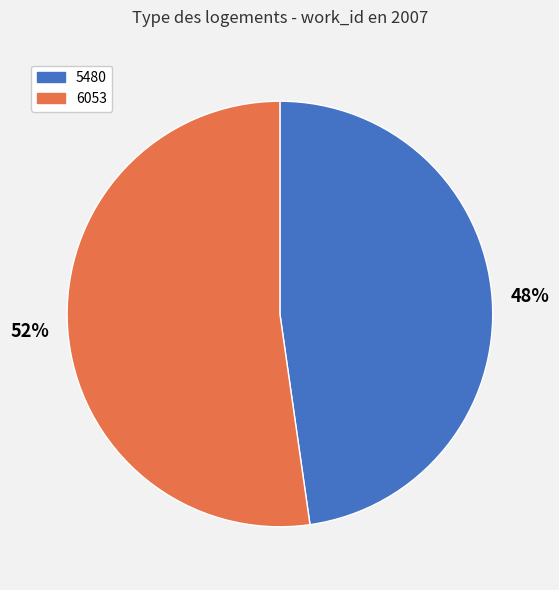

Combined, do 6053 and 5480 account for over 50%?

Yes